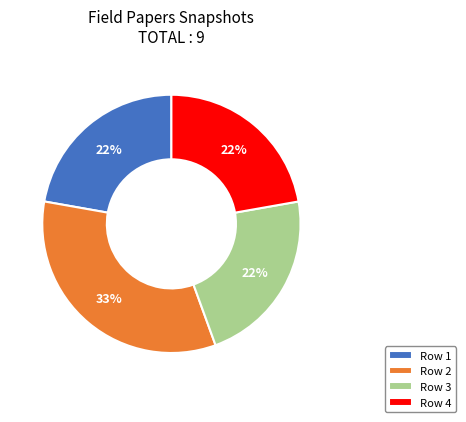

Approximately how many times larger is the value at Row 3 compared to Row 4?

1.0